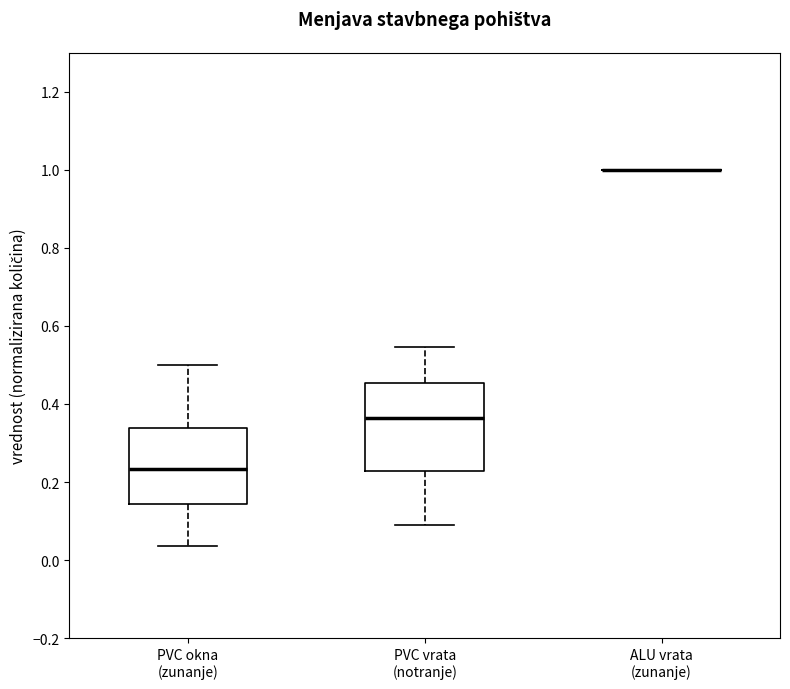

Comparing the boxes themselves (not the whiskers), which one is the tallest?

PVC vrata (notranje)